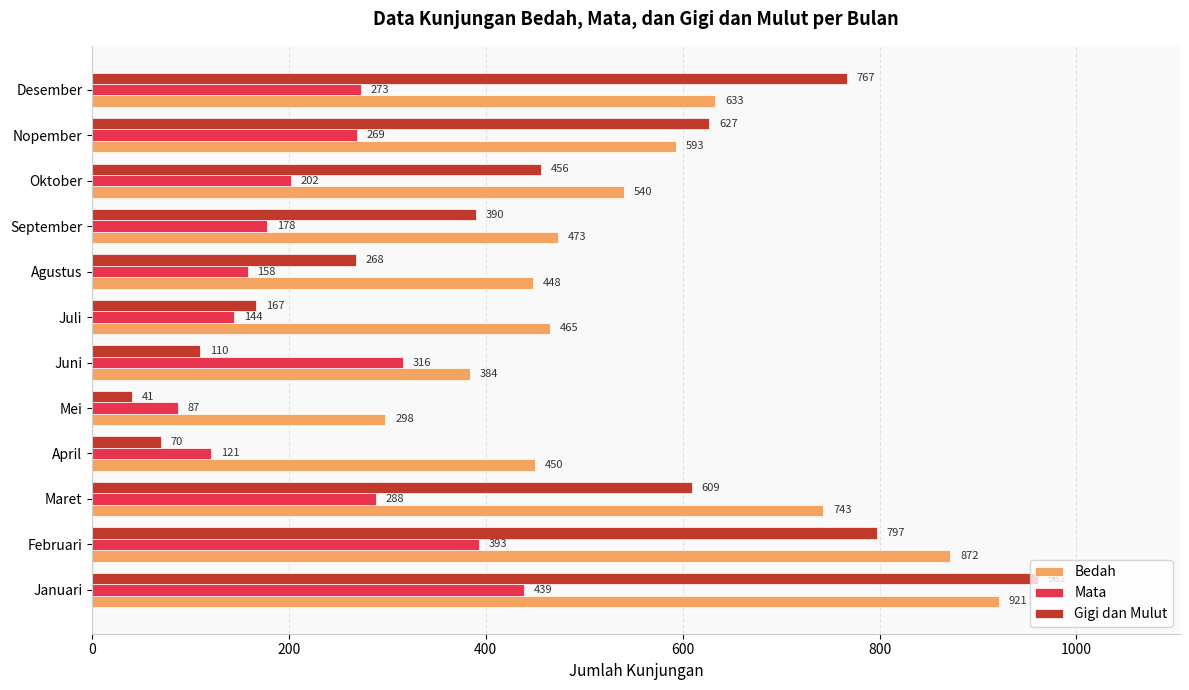

True or false: Gigi dan Mulut has a value of 961 at Januari.

True